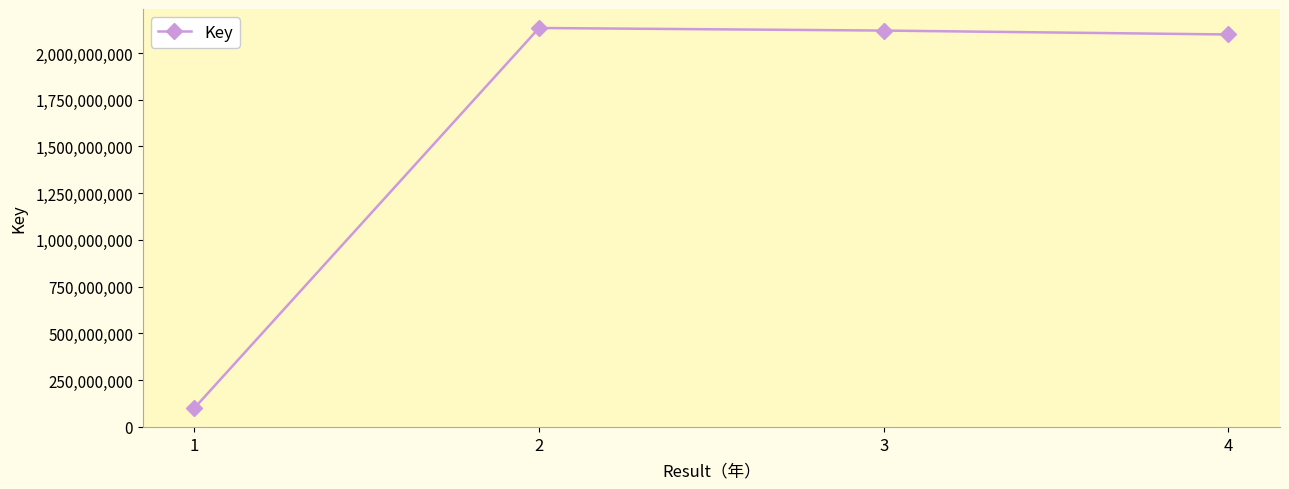

At which label is the value closest to 1117267484?

4